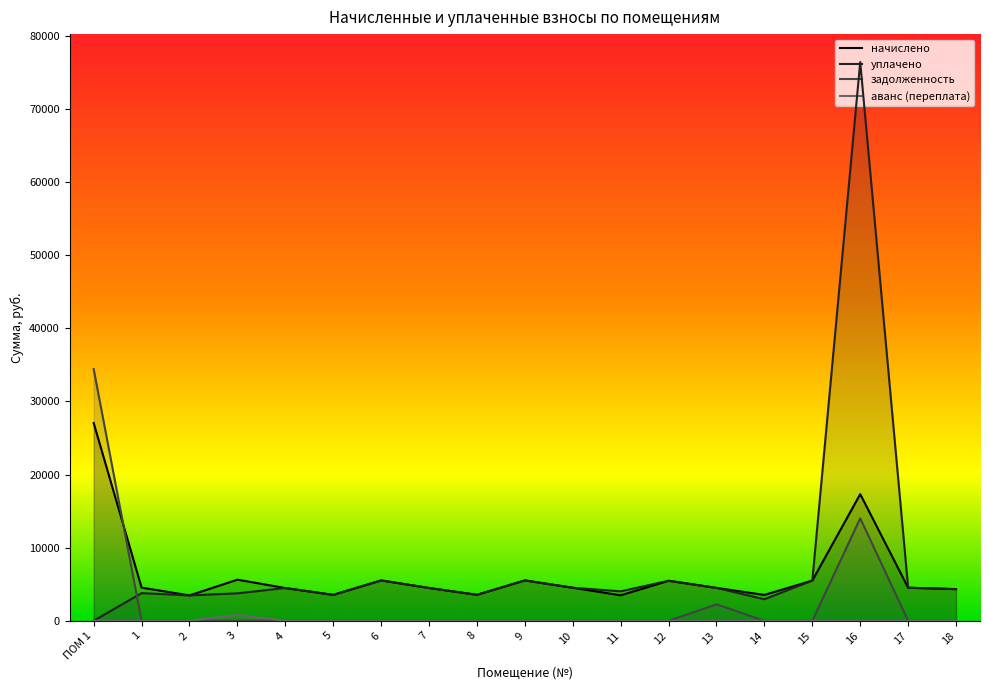

List the series in order of their peak value, highest first.

уплачено, задолженность, начислено, аванс (переплата)